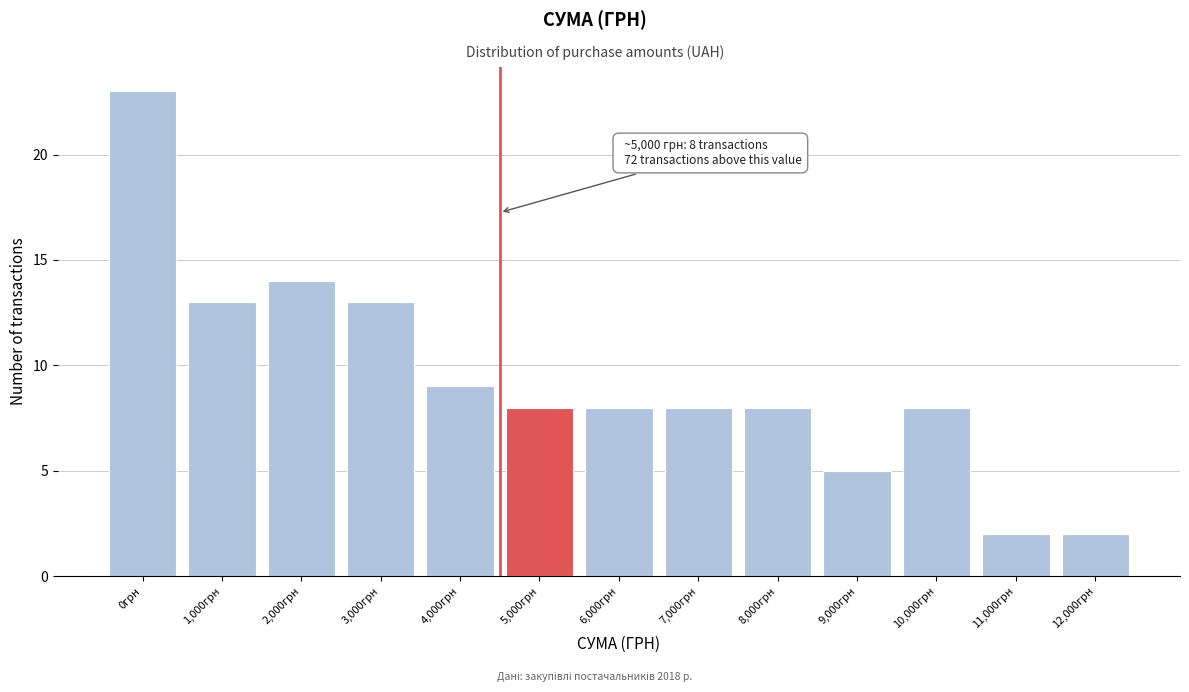

Reading left to right, transcribe all the data shown in this chart.

0грн=23	1,000грн=13	2,000грн=14	3,000грн=13	4,000грн=9	5,000грн=8	6,000грн=8	7,000грн=8	8,000грн=8	9,000грн=5	10,000грн=8	11,000грн=2	12,000грн=2